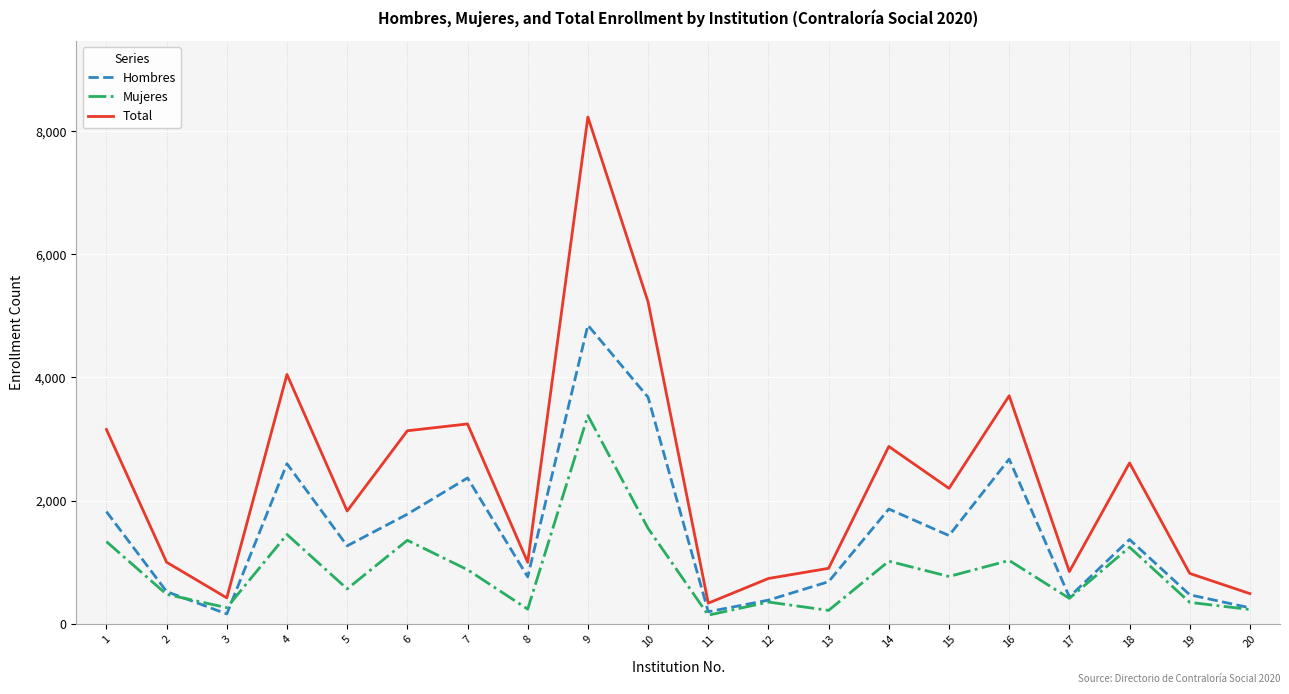

Where is Total nearest to the value 4282?

4